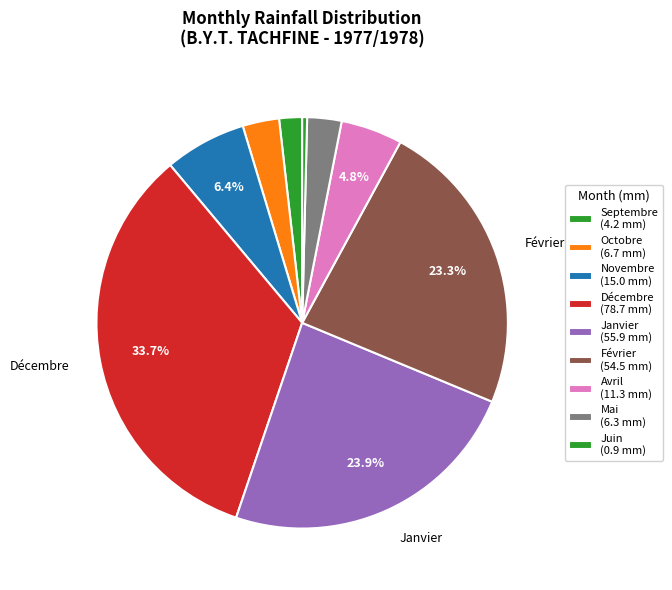

Rank the categories by value from lowest to highest.

Mars, Juillet, Août, Juin, Septembre, Mai, Octobre, Avril, Novembre, Février, Janvier, Décembre